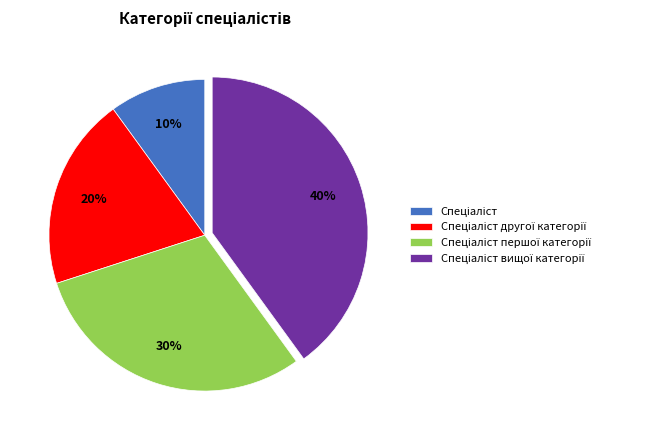

To the nearest percent, what is the difference between the largest and smallest slice percentages?

30%